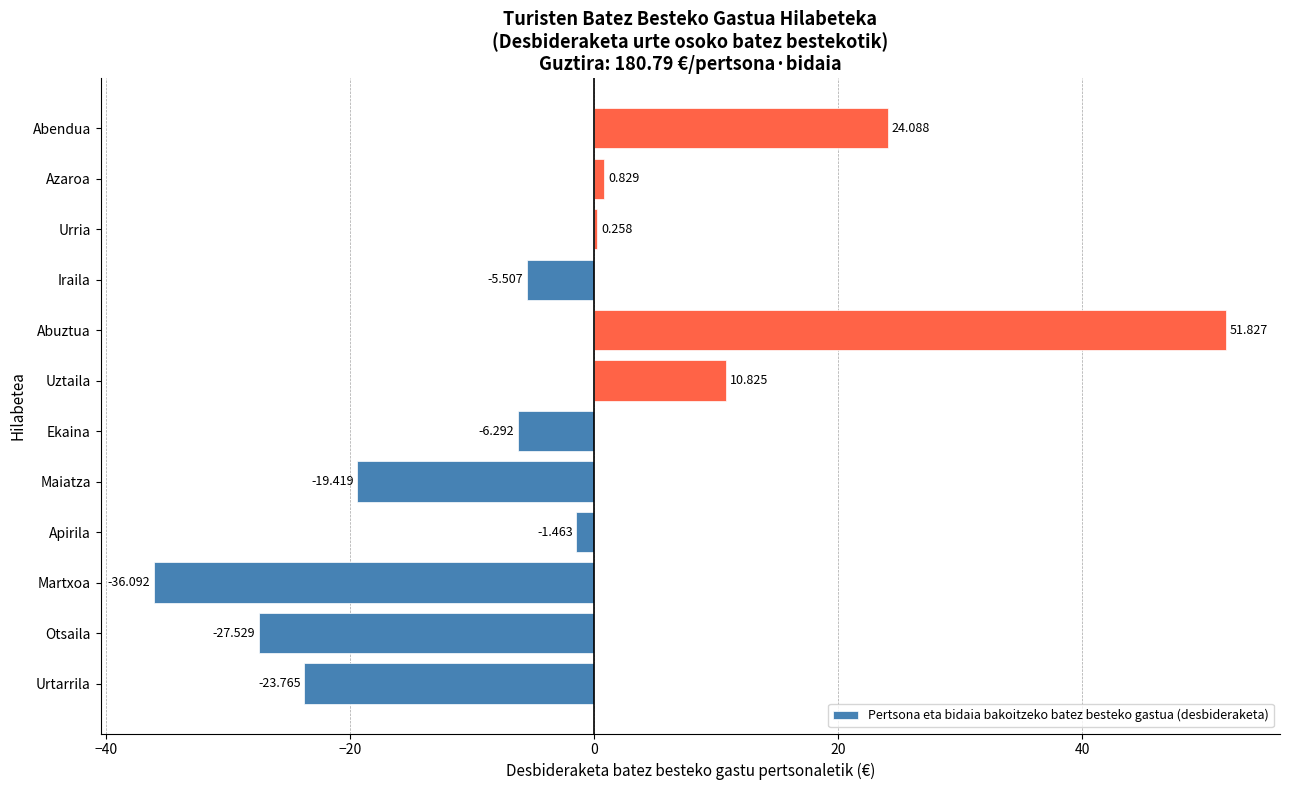

Which has a higher value, Uztaila or Iraila?

Uztaila